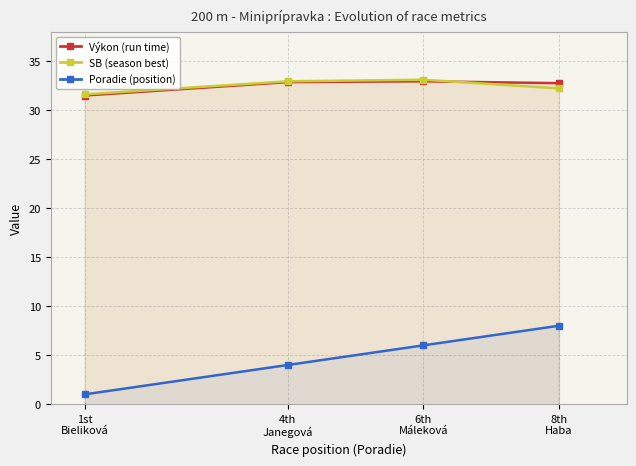

What is the sum of the Poradie (position) values at 8th
Haba and 4th
Janegová?

12.0